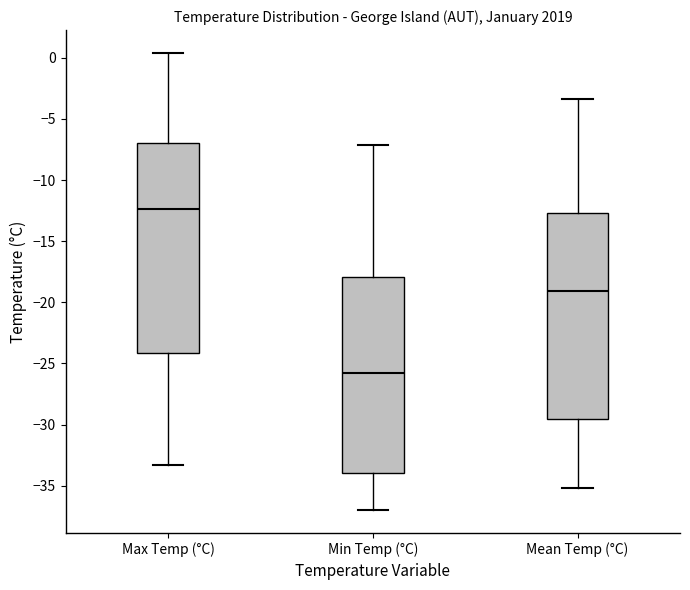

Reading left to right, read every box against the y-axis: the position of its median line, the range the box covers, and the ends of its whiskers. The values are not printed on the chart, so give them approximately, as read against the axis.

Max Temp (°C): median -12.5, box -24.0 to -7.0, whiskers -33.5 to 0.5
Min Temp (°C): median -26.0, box -34.0 to -18.0, whiskers -37.0 to -7.0
Mean Temp (°C): median -19.0, box -29.5 to -12.5, whiskers -35.0 to -3.5